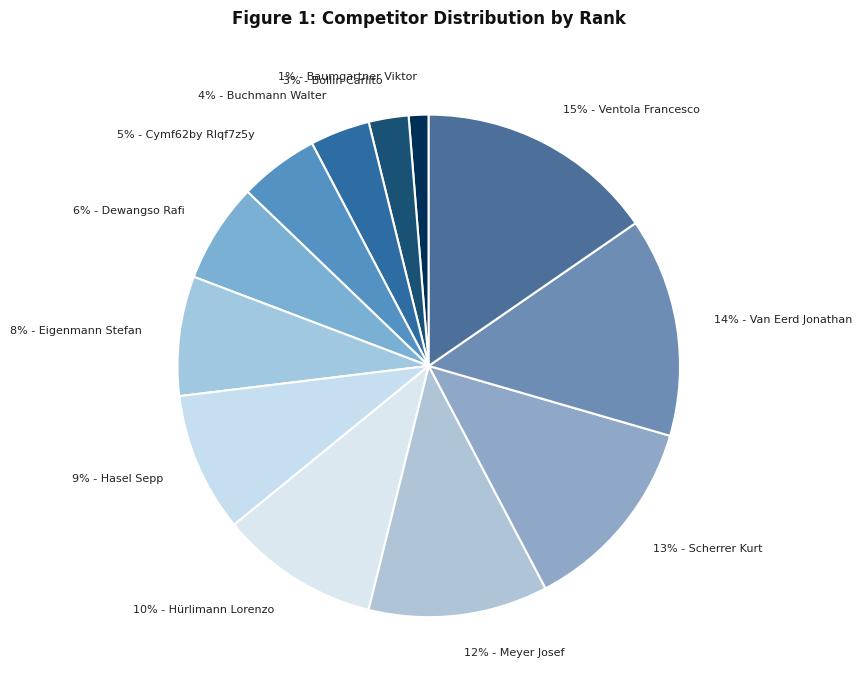

What is the largest slice in the pie chart?

15% - Ventola Francesco